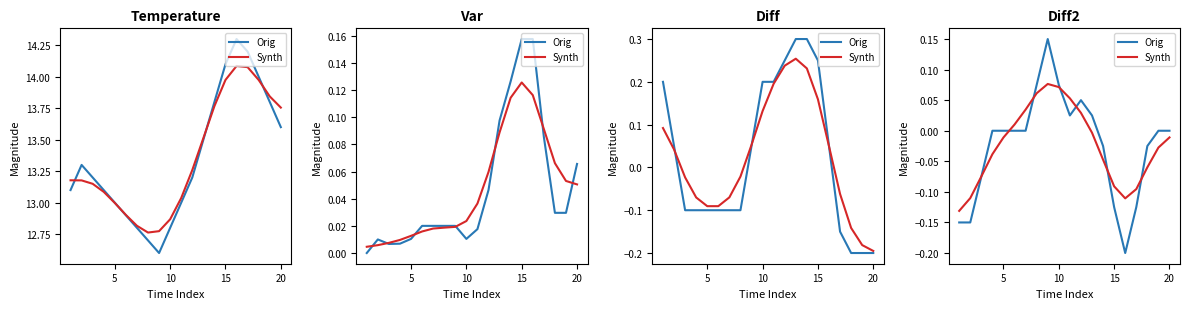

How many interior local valleys does the Orig series have?

2